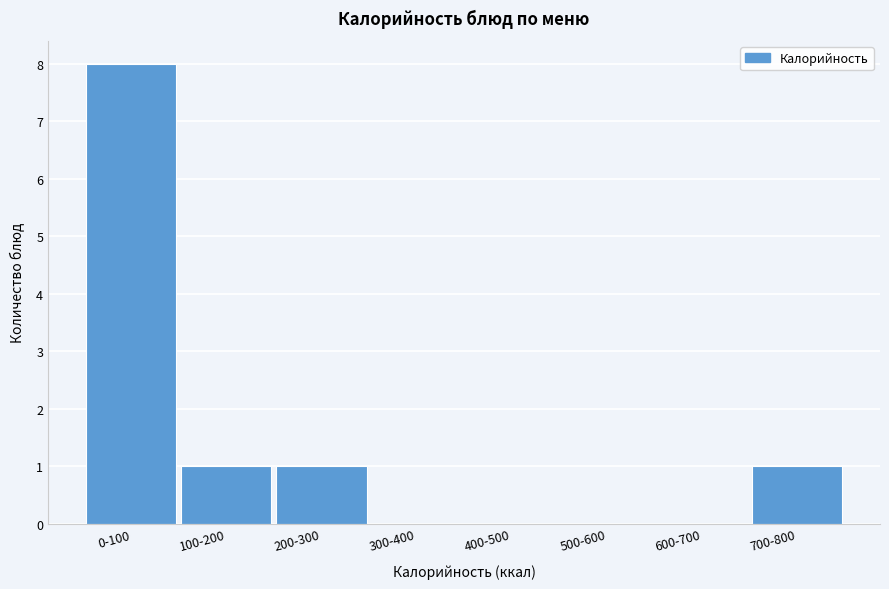

Reading left to right, extract all data points from this chart.

0-100=8	100-200=1	200-300=1	300-400=0	400-500=0	500-600=0	600-700=0	700-800=1